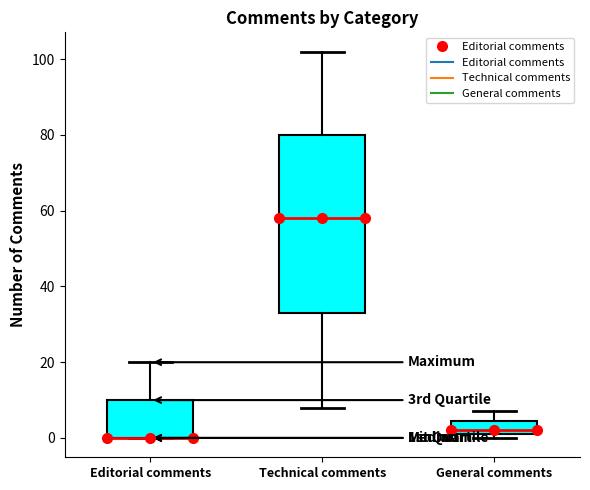

Where is the lower edge of the box for Editorial comments on the y-axis? The values are not printed on the chart, so give them approximately, as read against the axis.

0